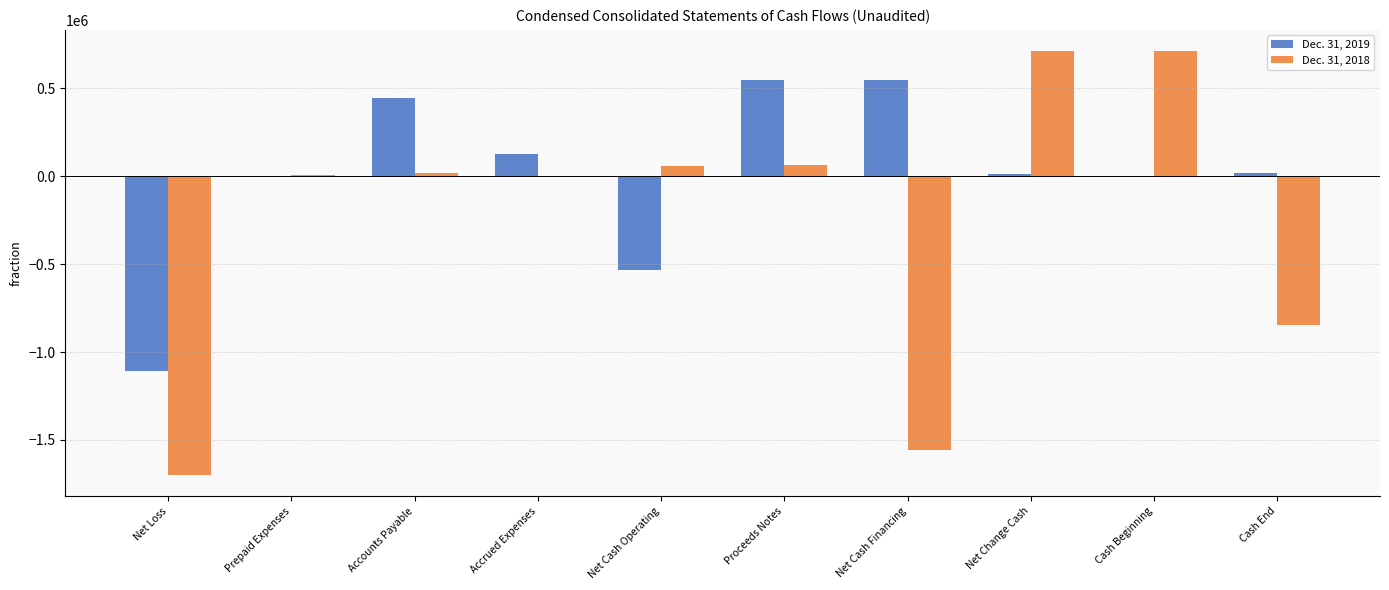

Is it true that Dec. 31, 2019 equals 548500 at Proceeds Notes?

True